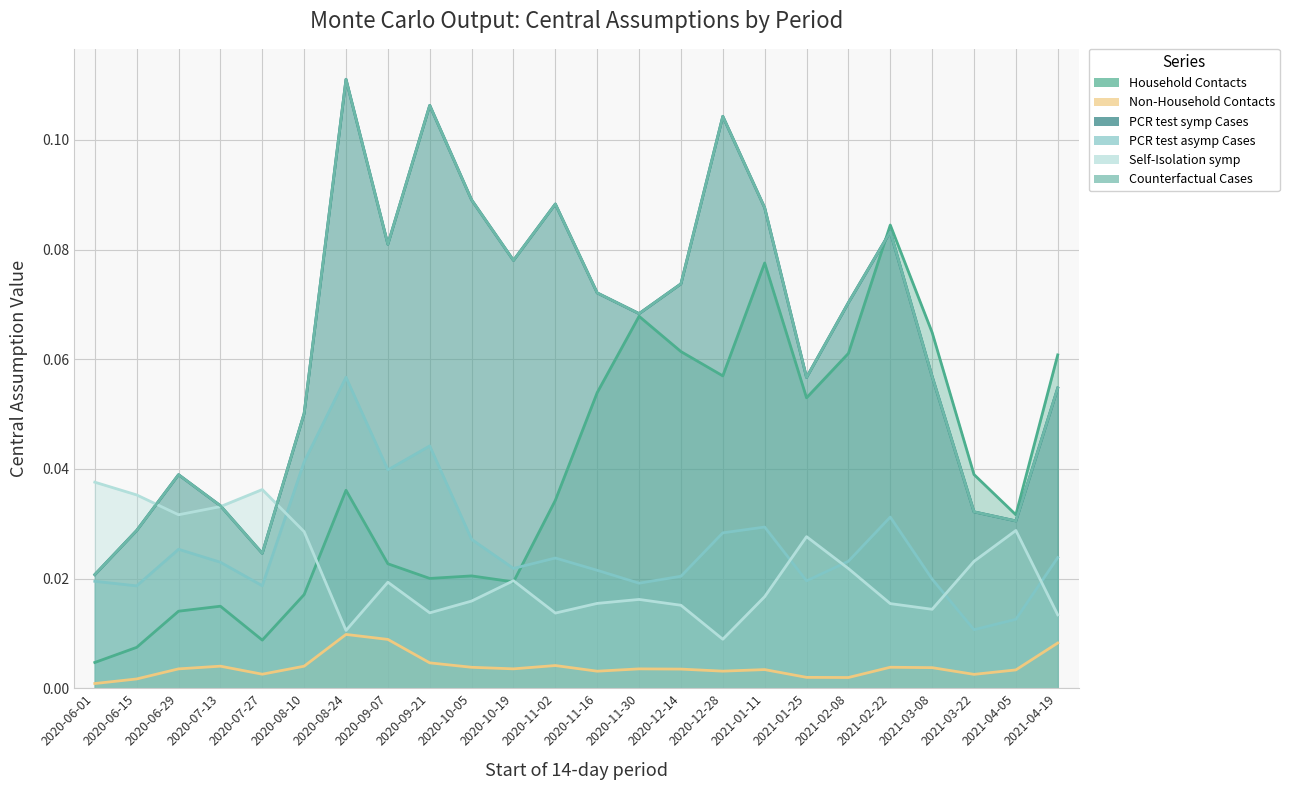

Reading left to right, transcribe all the data shown in this chart.

Household Contacts: 0.0	0.0	0.0	0.0	0.0	0.0	0.0	0.0	0.0	0.0	0.0	0.0	0.1	0.1	0.1	0.1	0.1	0.1	0.1	0.1	0.1	0.0	0.0	0.1
Non-Household Contacts: 0.0	0.0	0.0	0.0	0.0	0.0	0.0	0.0	0.0	0.0	0.0	0.0	0.0	0.0	0.0	0.0	0.0	0.0	0.0	0.0	0.0	0.0	0.0	0.0
PCR test symp Cases: 0.0	0.0	0.0	0.0	0.0	0.1	0.1	0.1	0.1	0.1	0.1	0.1	0.1	0.1	0.1	0.1	0.1	0.1	0.1	0.1	0.1	0.0	0.0	0.1
PCR test asymp Cases: 0.0	0.0	0.0	0.0	0.0	0.0	0.1	0.0	0.0	0.0	0.0	0.0	0.0	0.0	0.0	0.0	0.0	0.0	0.0	0.0	0.0	0.0	0.0	0.0
Self-Isolation symp: 0.0	0.0	0.0	0.0	0.0	0.0	0.0	0.0	0.0	0.0	0.0	0.0	0.0	0.0	0.0	0.0	0.0	0.0	0.0	0.0	0.0	0.0	0.0	0.0
Counterfactual Cases: 0.0	0.0	0.0	0.0	0.0	0.1	0.1	0.1	0.1	0.1	0.1	0.1	0.1	0.1	0.1	0.1	0.1	0.1	0.1	0.1	0.1	0.0	0.0	0.1